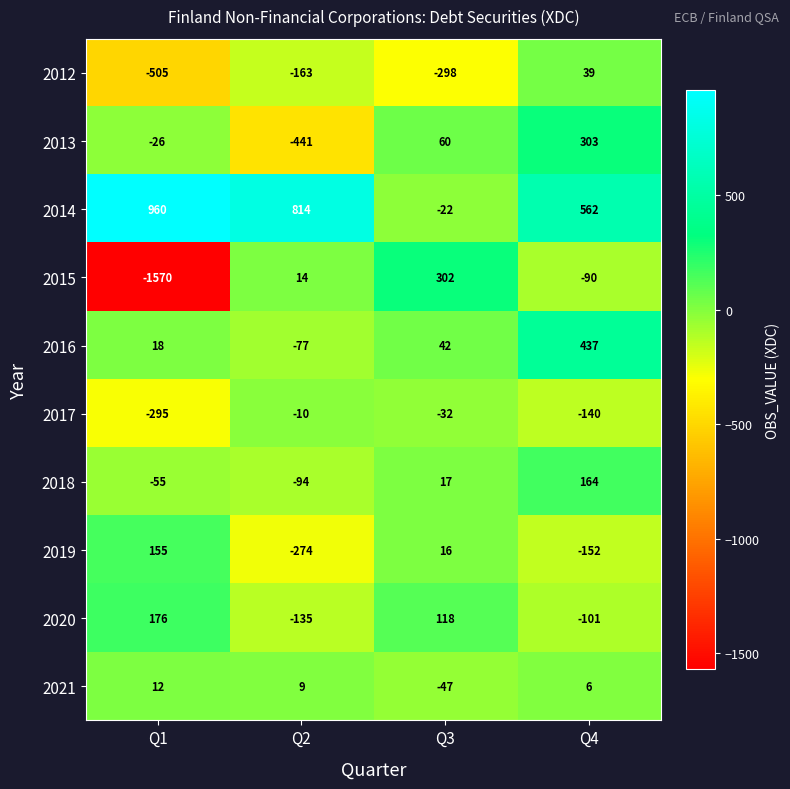

What is the average value of the 2012 series?

-232